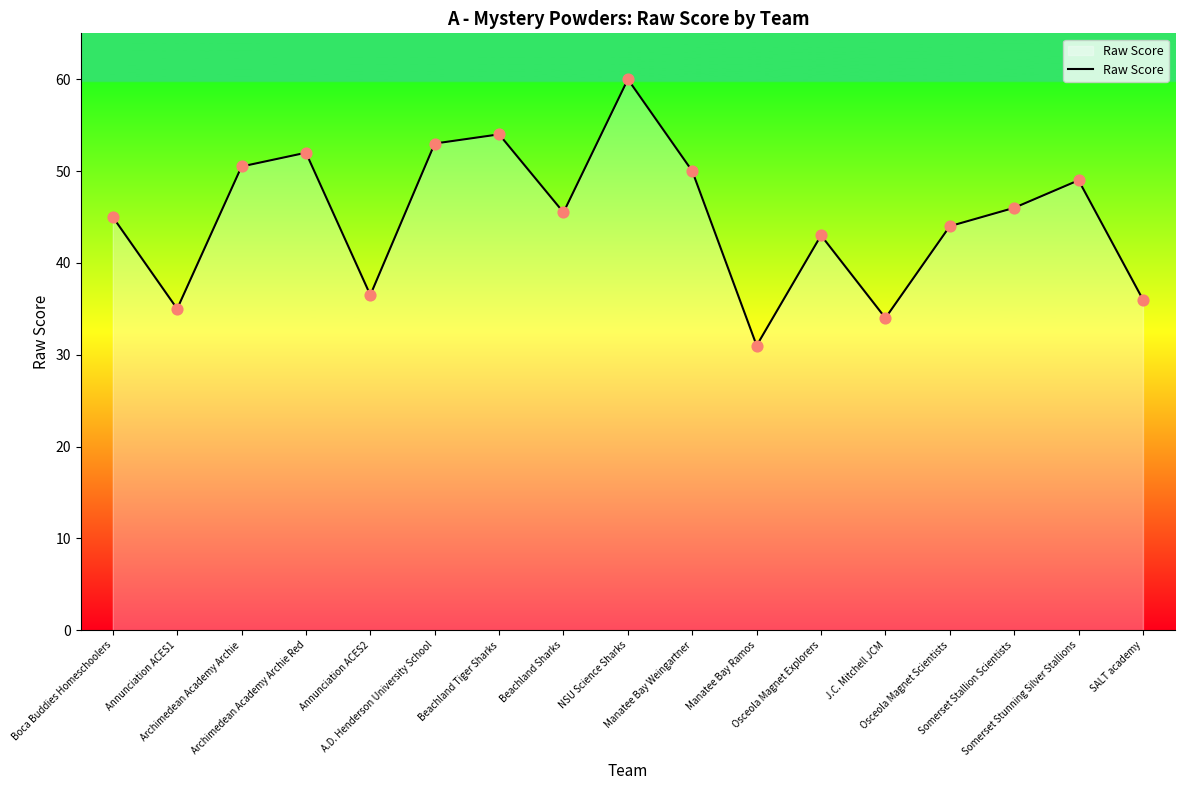

Between NSU Science Sharks and Boca Buddies Homeschoolers, which is larger?

NSU Science Sharks